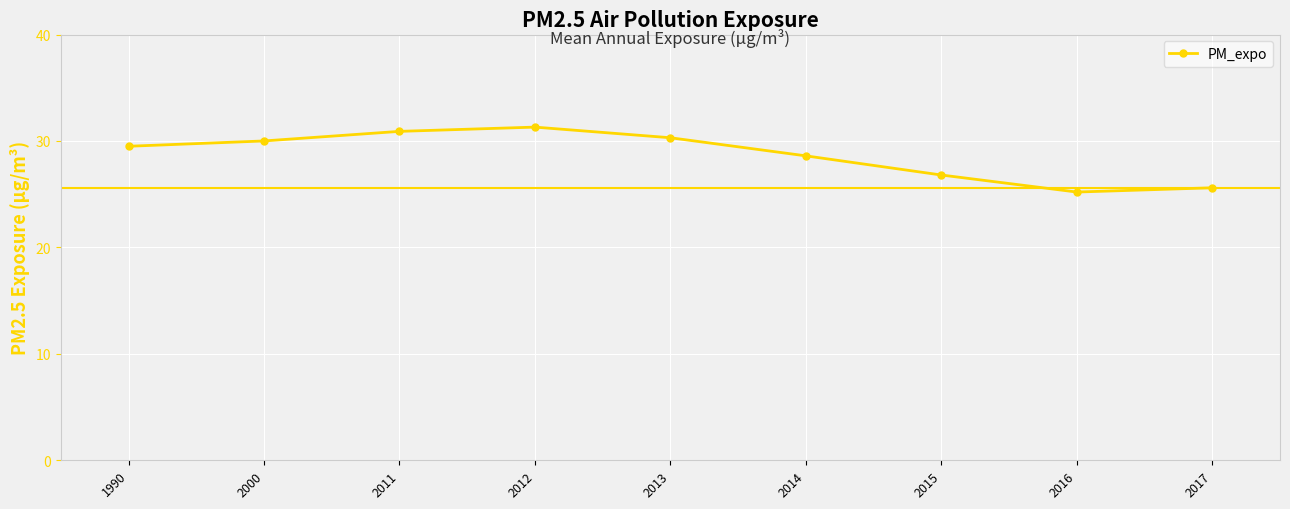

True or false: the data shows 9.6 at 2017.

False